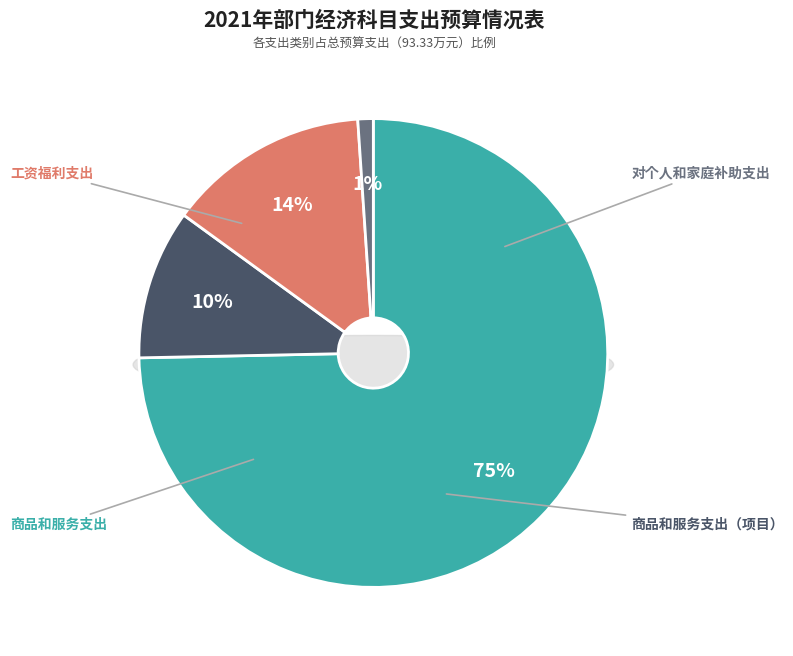

Does 商品和服务支出（项目） account for over 50% of the chart?

No